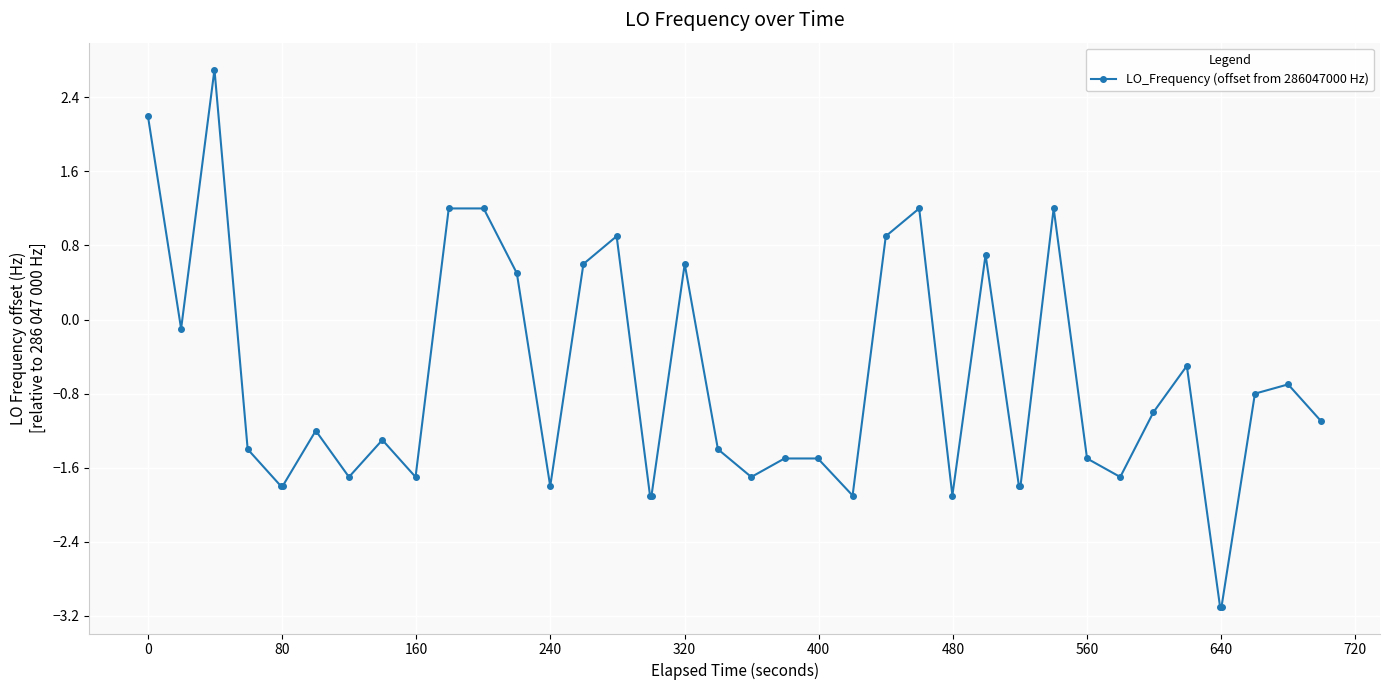

What is the average value?

-0.7